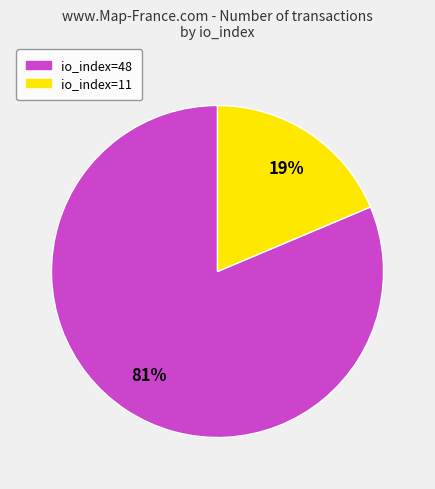

Is there any slice that represents more than half of the pie?

Yes